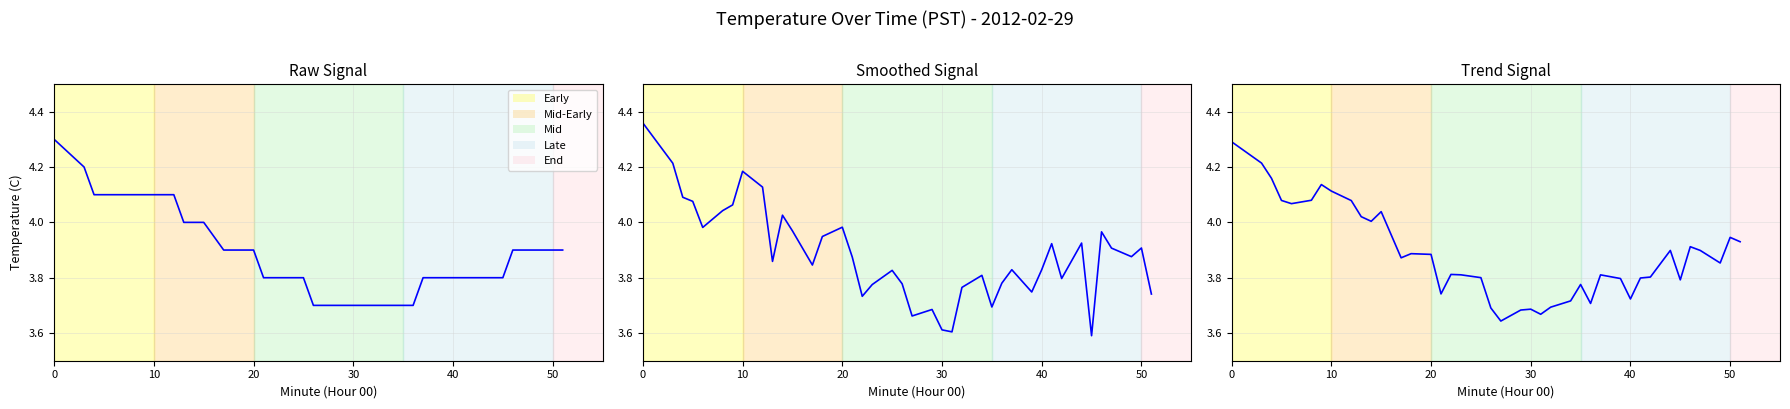

What is the smallest value displayed?

3.6